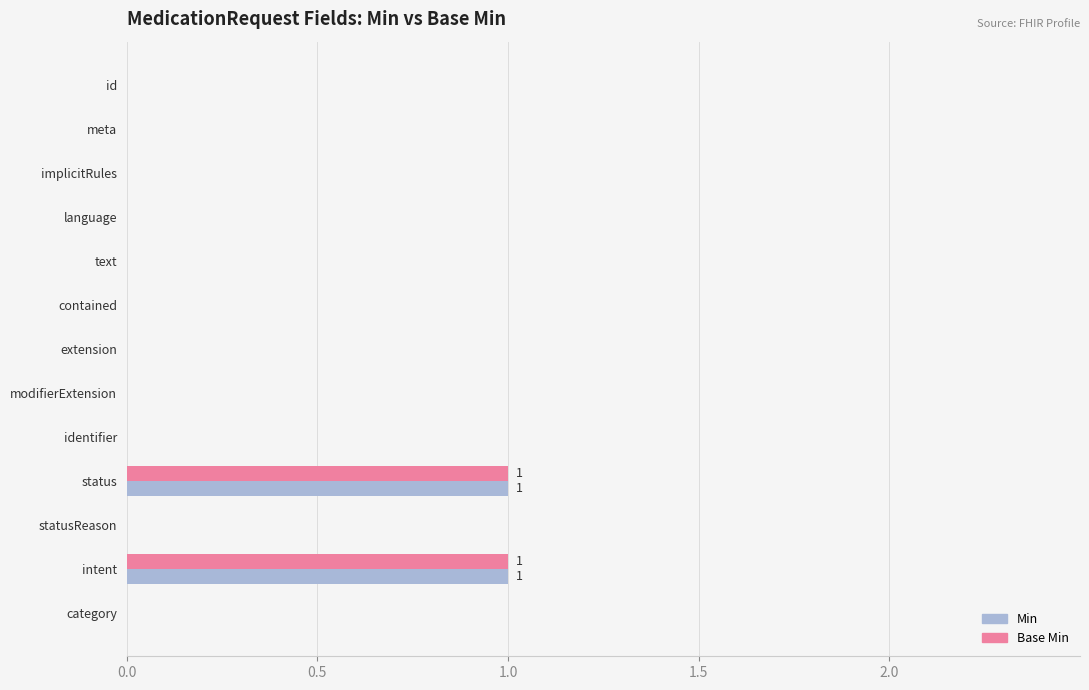

Count the Base Min values in the range 0 to 1.

13